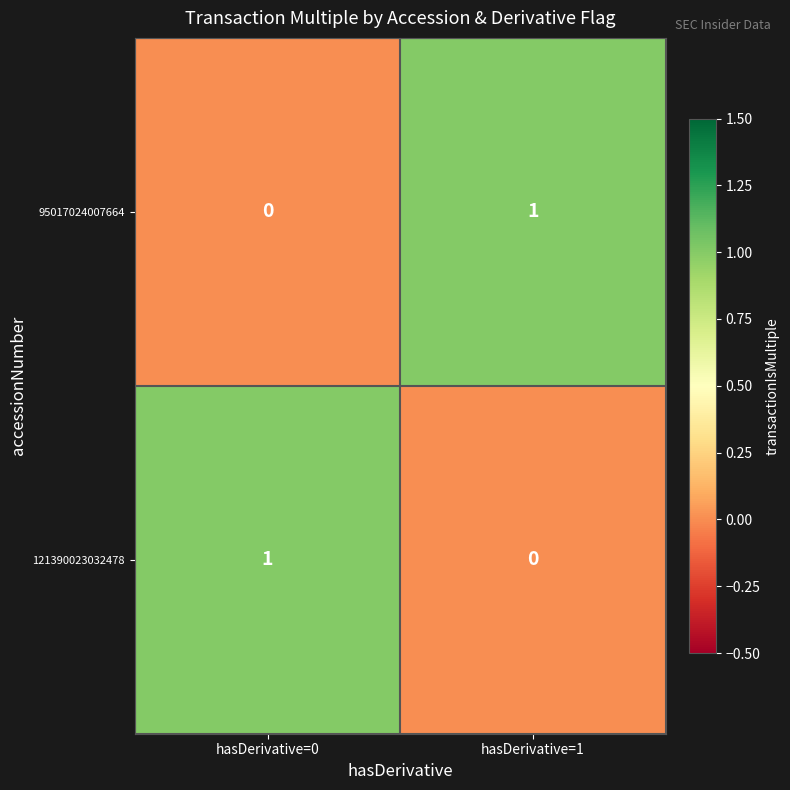

Rank the series at hasDerivative=0 from lowest to highest value.

95017024007664, 121390023032478